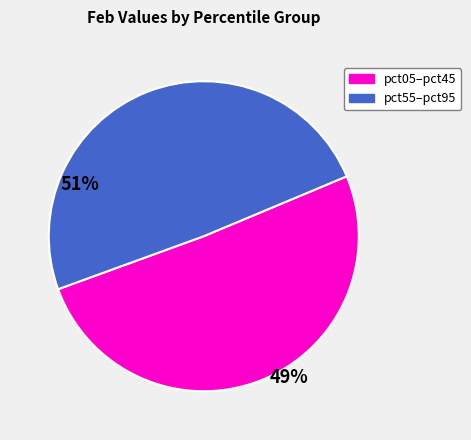

Is the sum of pct55–pct95 and pct05–pct45 greater than half?

Yes